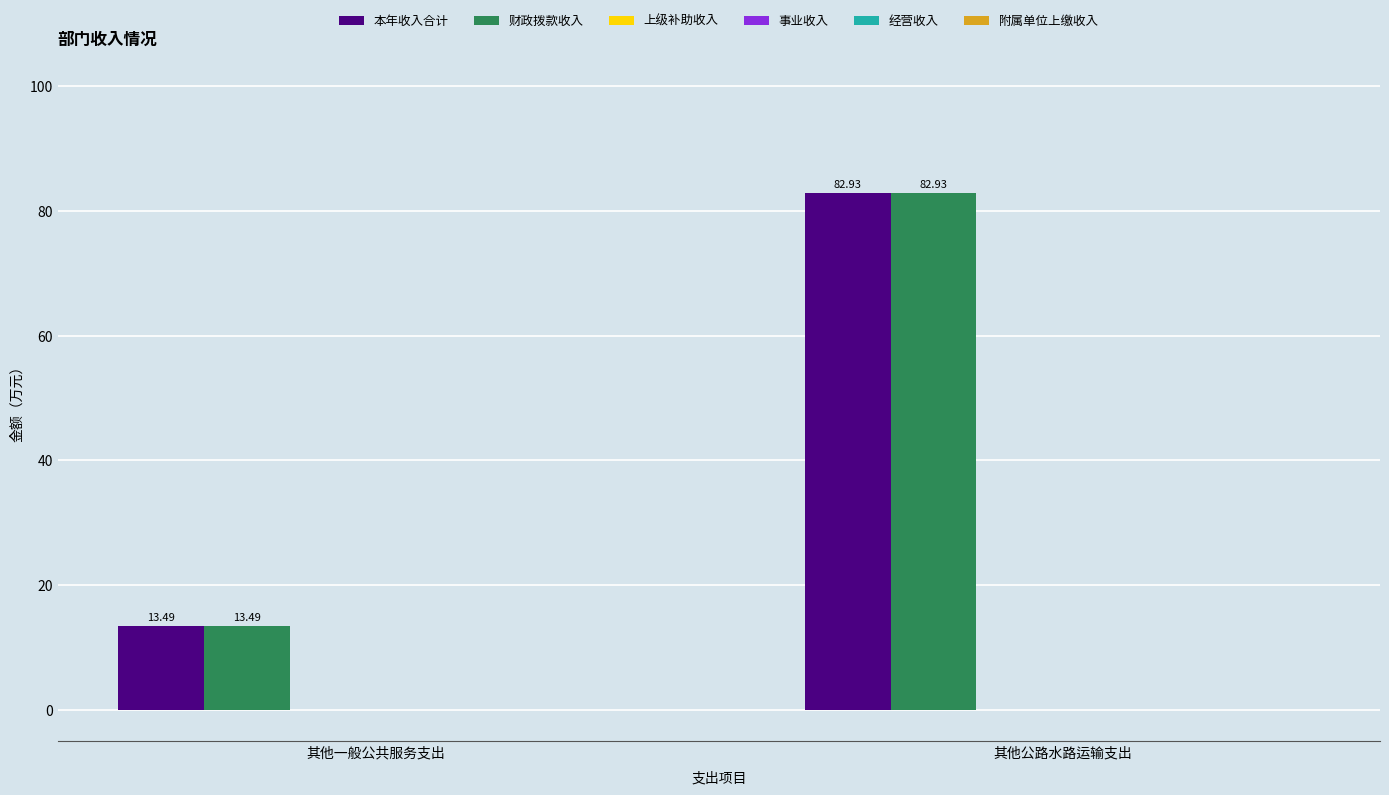

How many bars are there in each group?

2